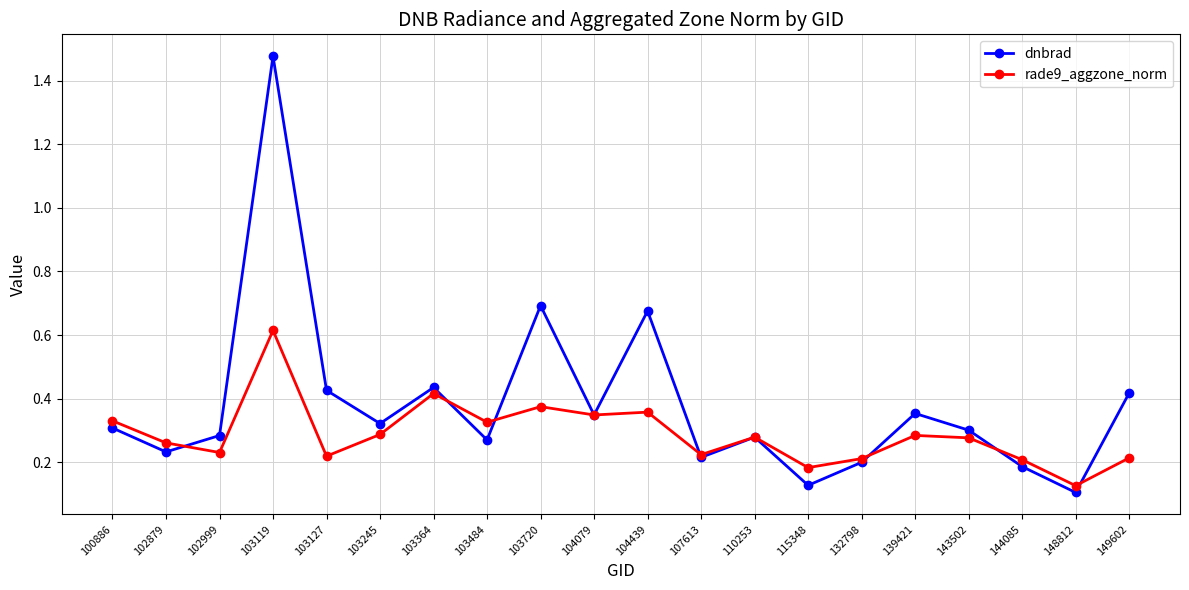

True or false: dnbrad has a value of 0.5 at 102999.

False